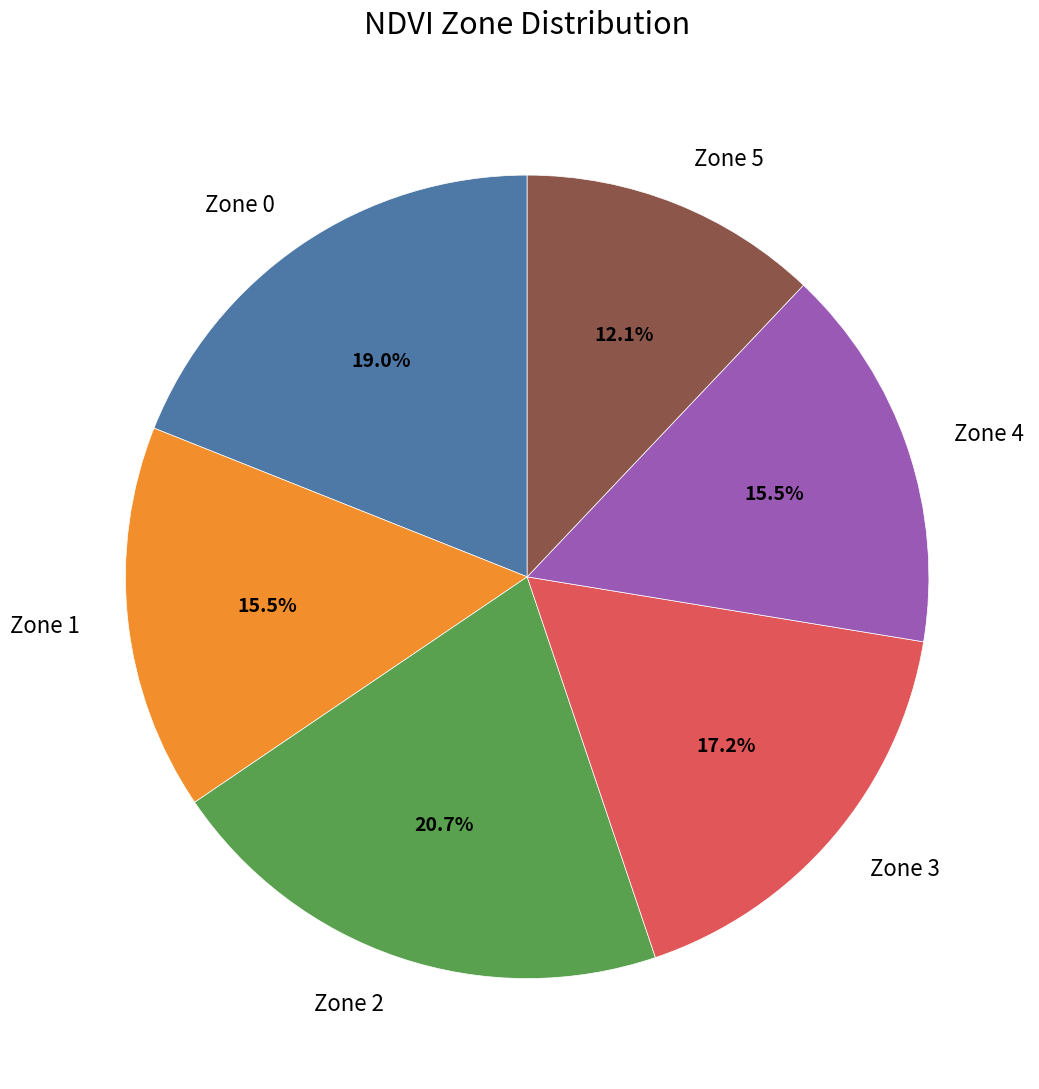

Is there a majority slice in this chart?

No